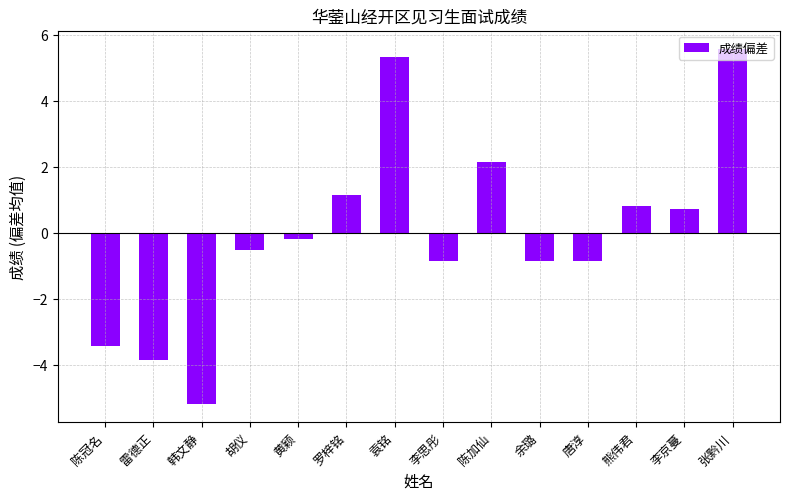

What is the label of the 4th bar from the left?

胡仪